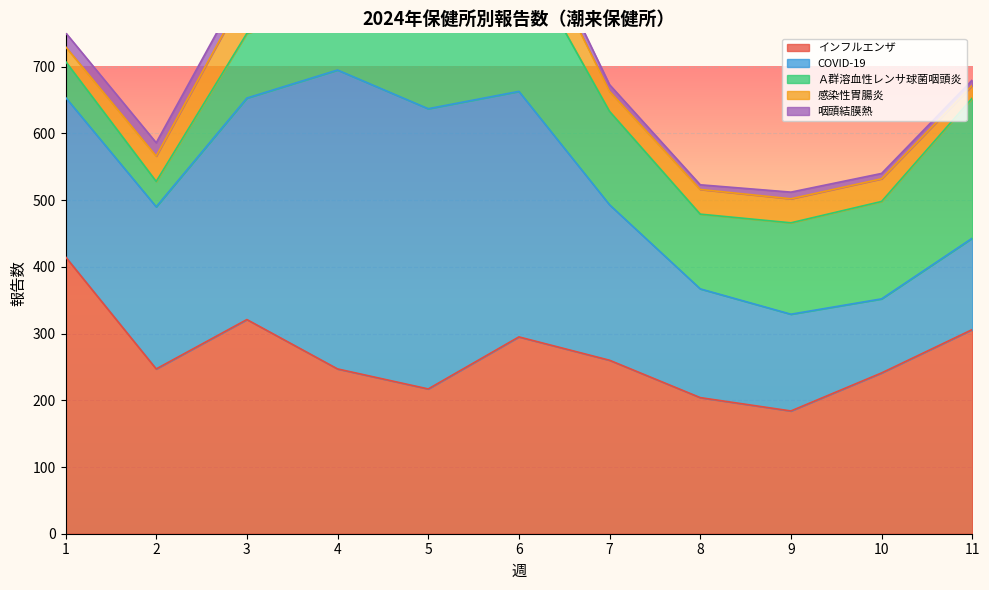

At how many categories does at least one series exceed 21?

11